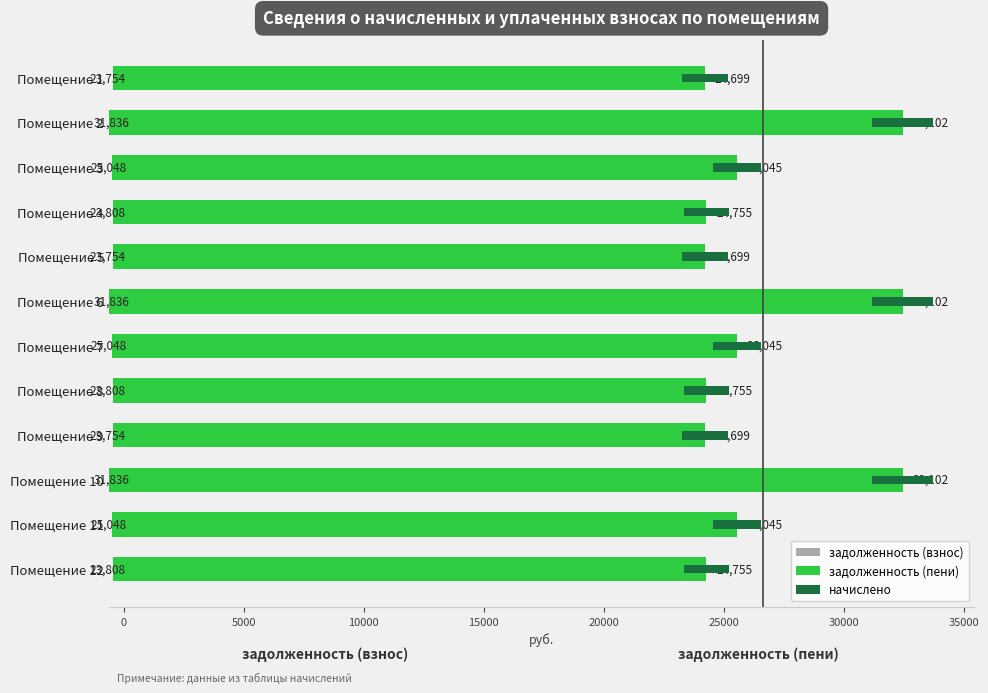

What is the sum of all задолженность (пени) values?

325798.6